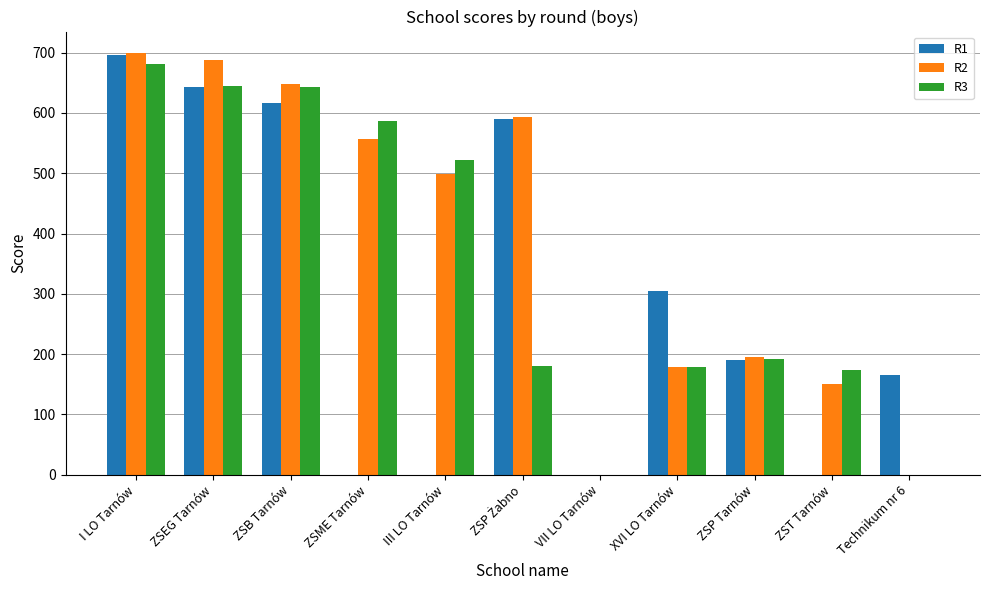

How many distinct data groups are displayed?

3